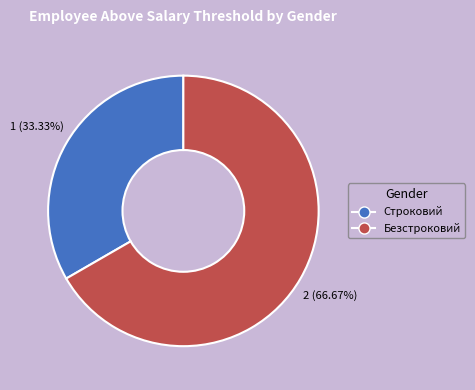

To the nearest percent, what is the difference between the Безстроковий and Строковий slice percentages?

33%